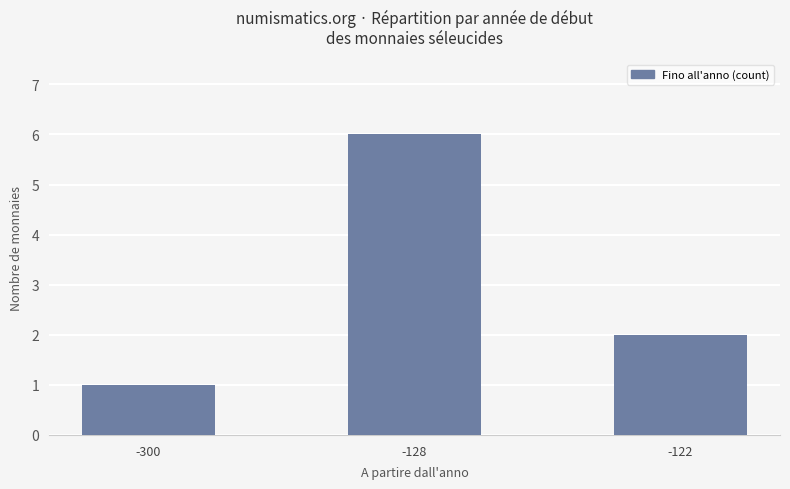

Rank the categories by value from lowest to highest.

-300, -122, -128